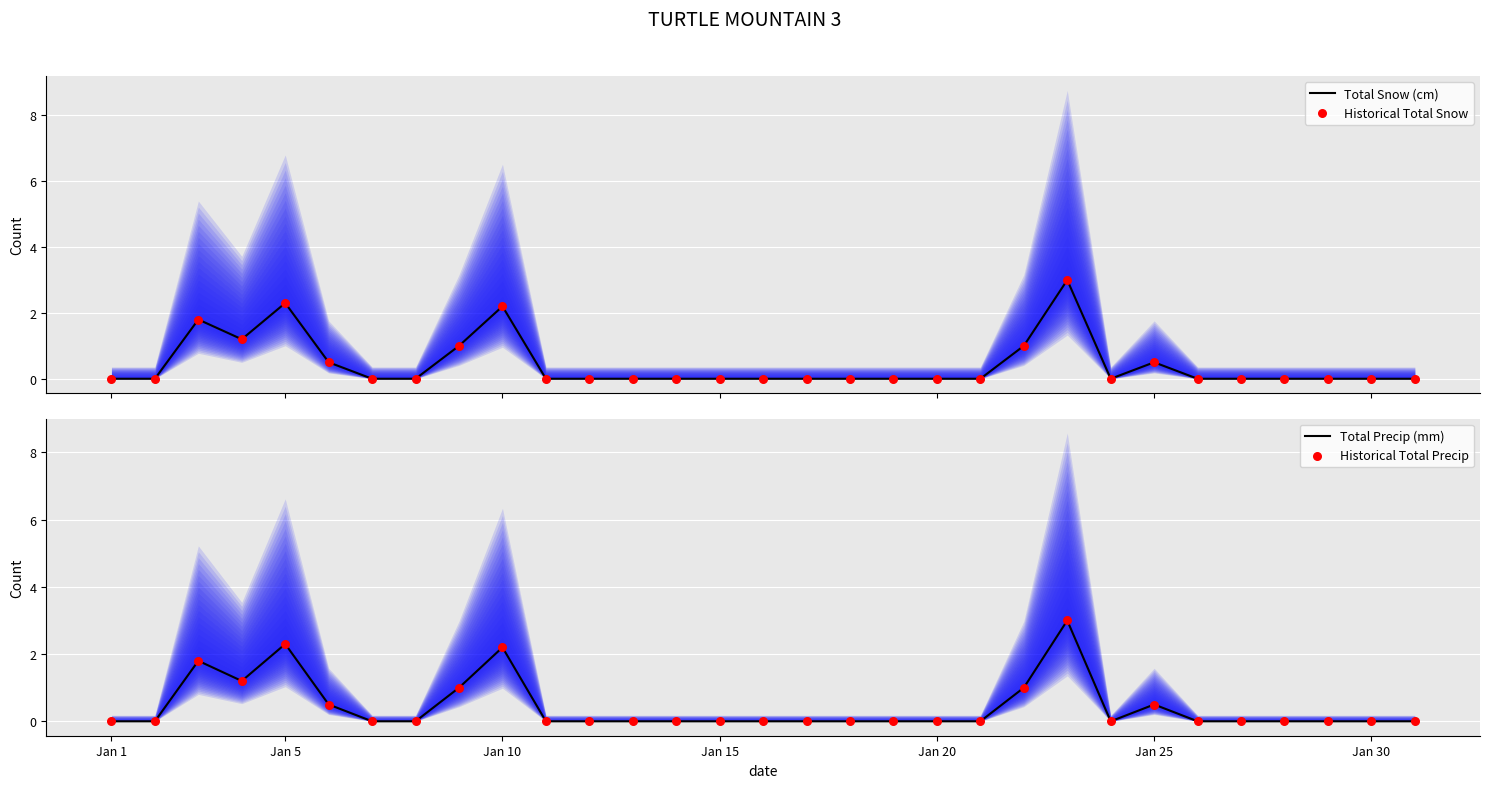

At which category is the sum across all series the highest?

22